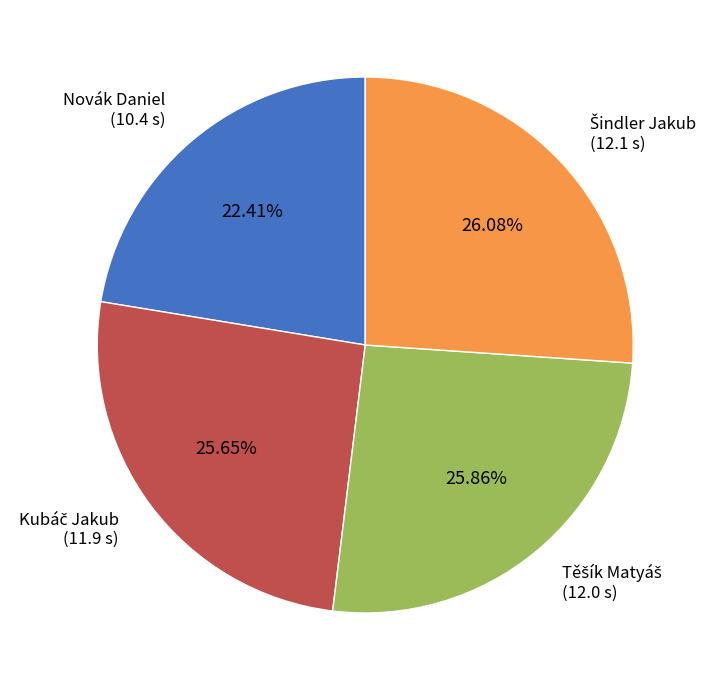

Is there any slice that represents more than half of the pie?

No